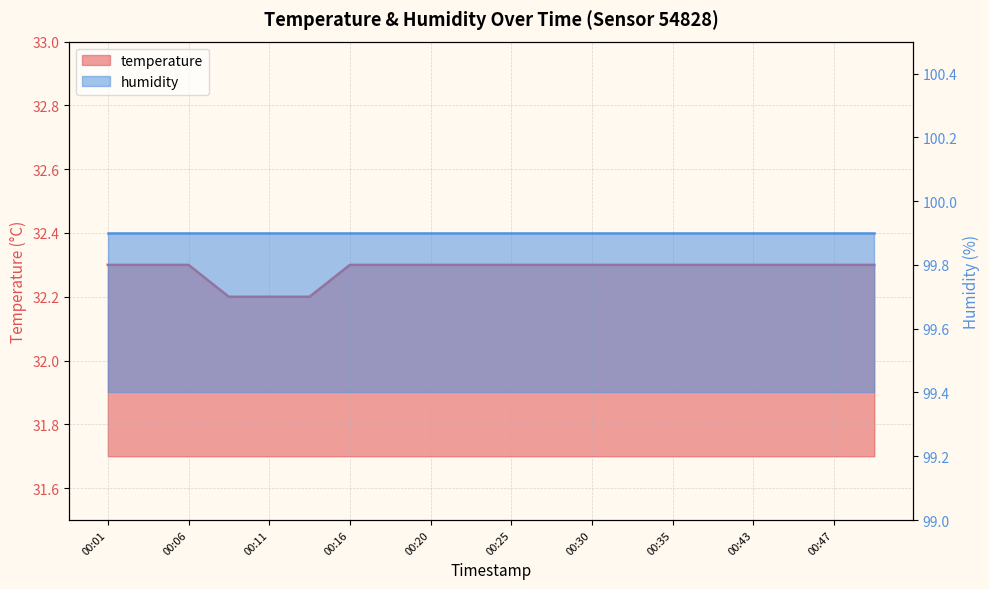

List the labels in order of value, smallest first.

00:08, 00:11, 00:13, 00:01, 00:03, 00:06, 00:16, 00:18, 00:20, 00:23, 00:25, 00:28, 00:30, 00:33, 00:35, 00:38, 00:43, 00:45, 00:47, 00:50